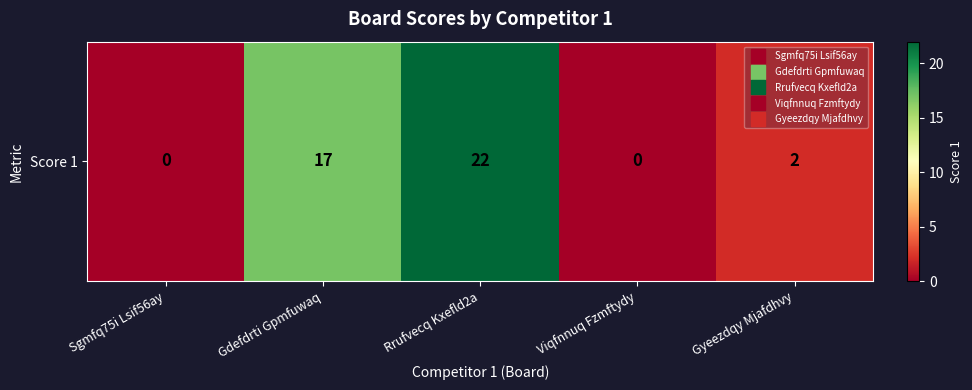

Between Sgmfq75i Lsif56ay and Gdefdrti Gpmfuwaq, which is larger?

Gdefdrti Gpmfuwaq